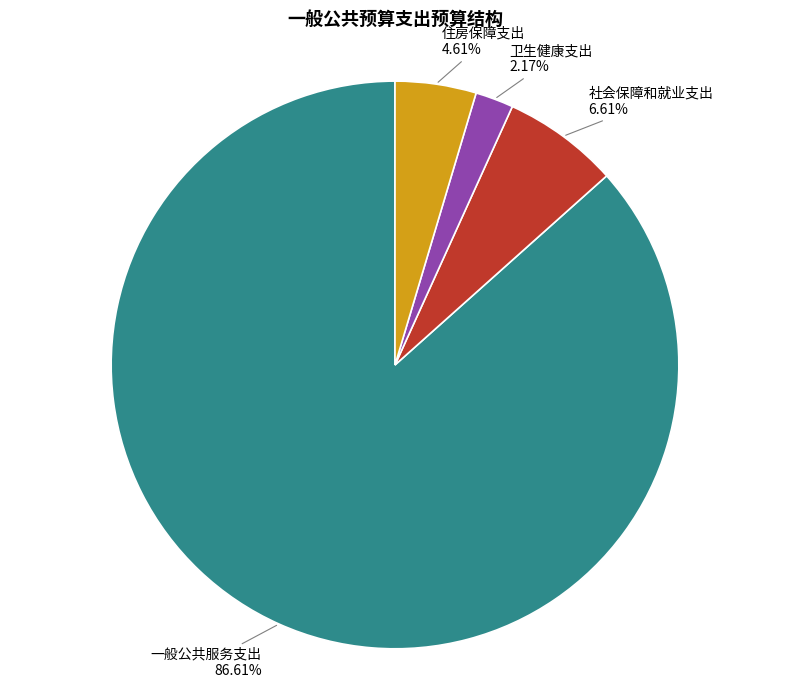

How many slices are in this pie chart?

4